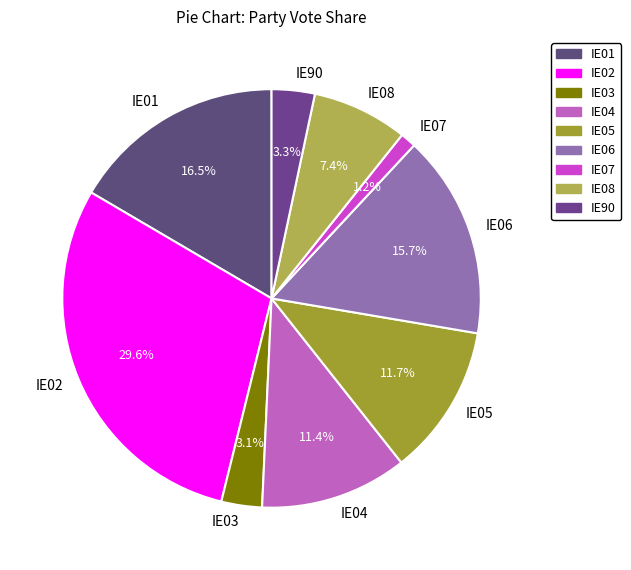

Which has a higher value, IE08 or IE06?

IE06